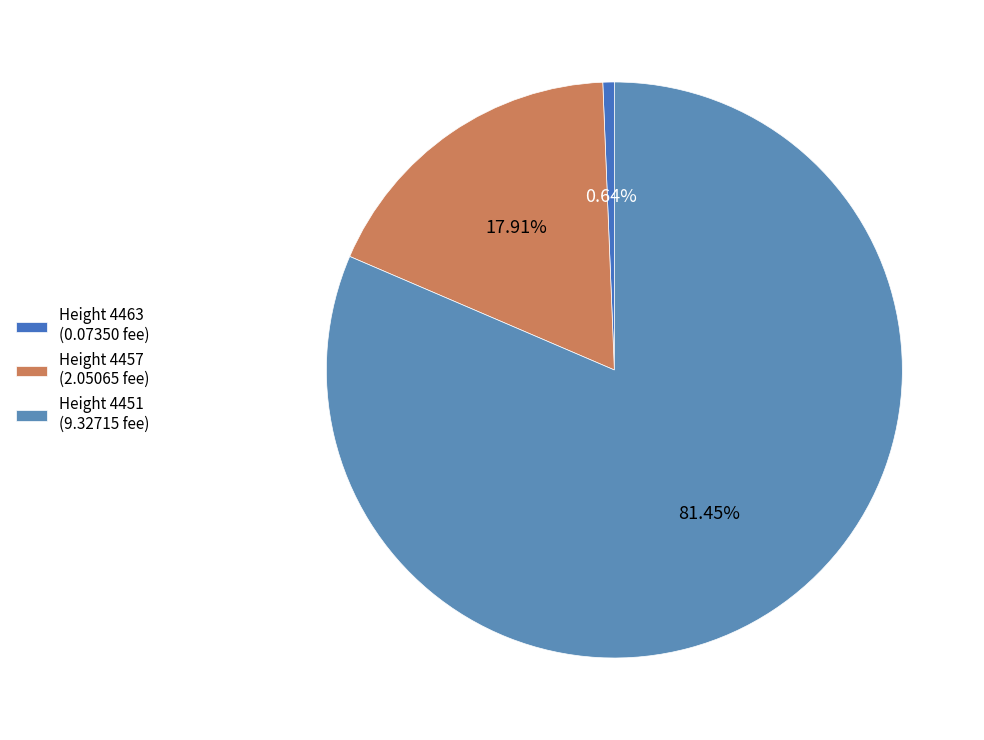

Which category has the biggest portion of the pie?

Height 4451 (9.32715 fee)